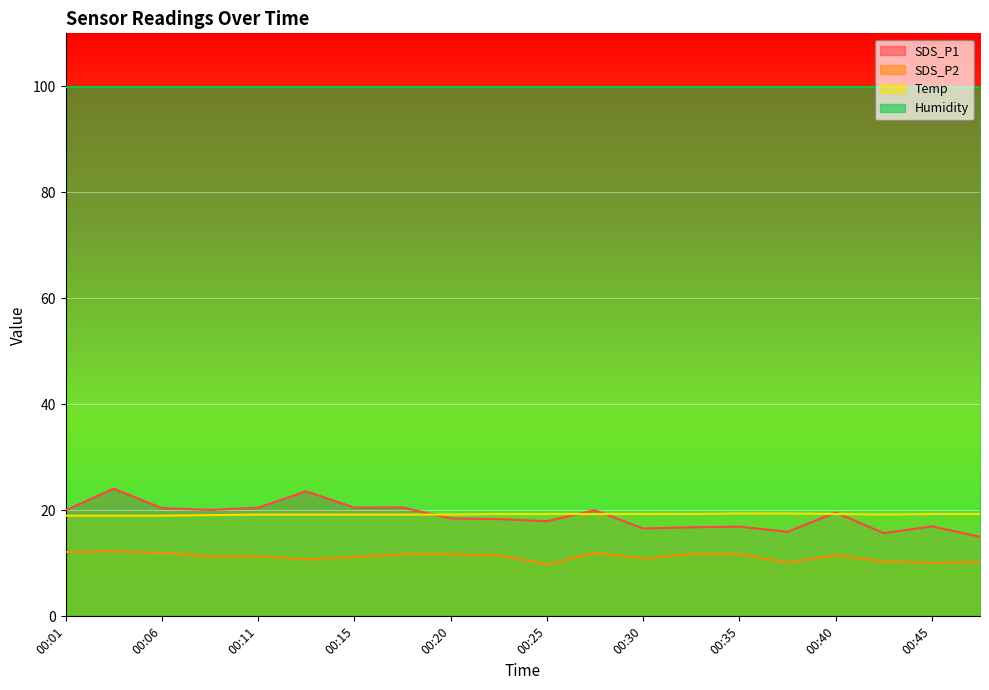

Which series has the largest total across all categories?

Humidity